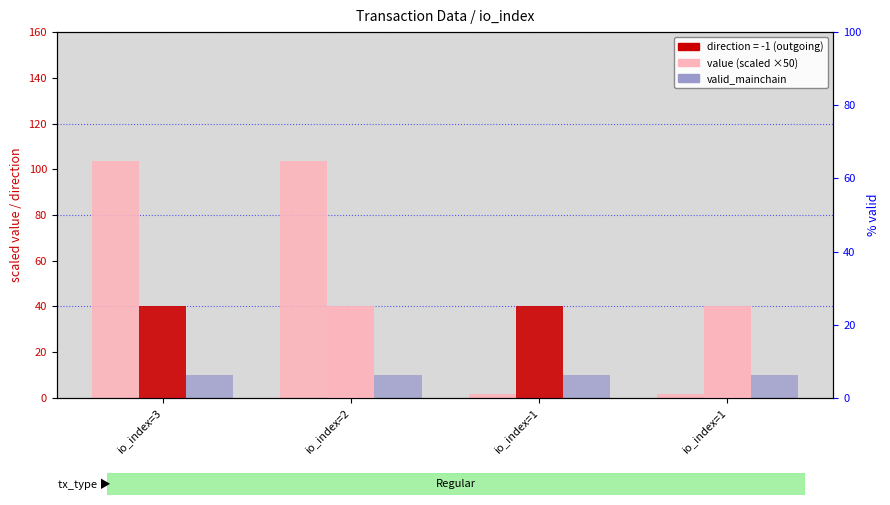

What is the value of the value bar at the 1st from the left?

103.8